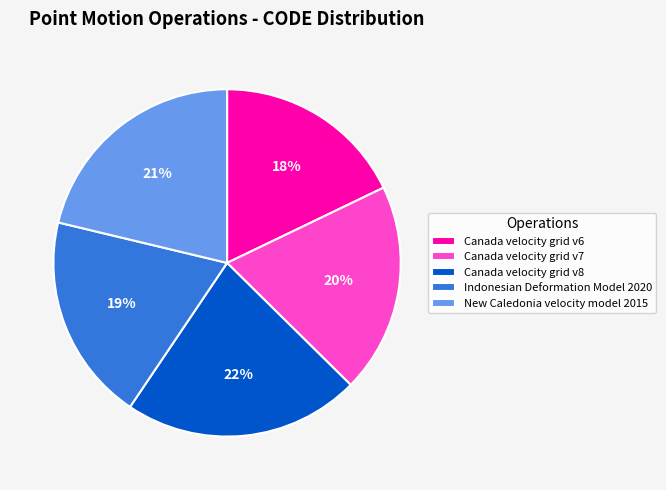

Is it true that Canada velocity grid v7 is 20% of the pie?

True